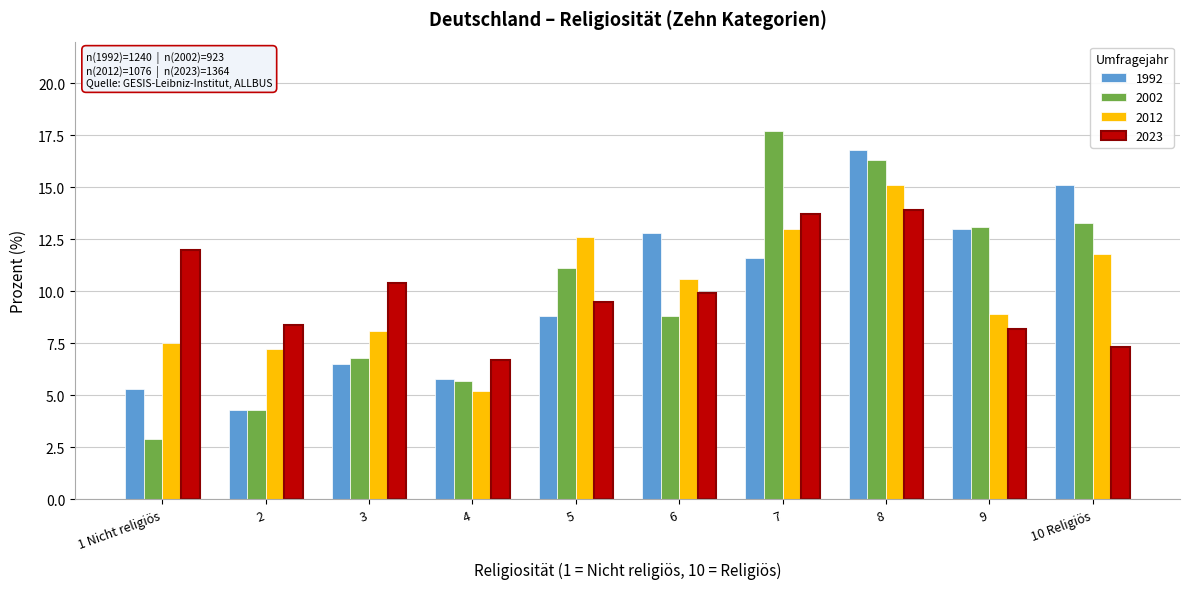

What is the average value of the 2002 series?

10.0